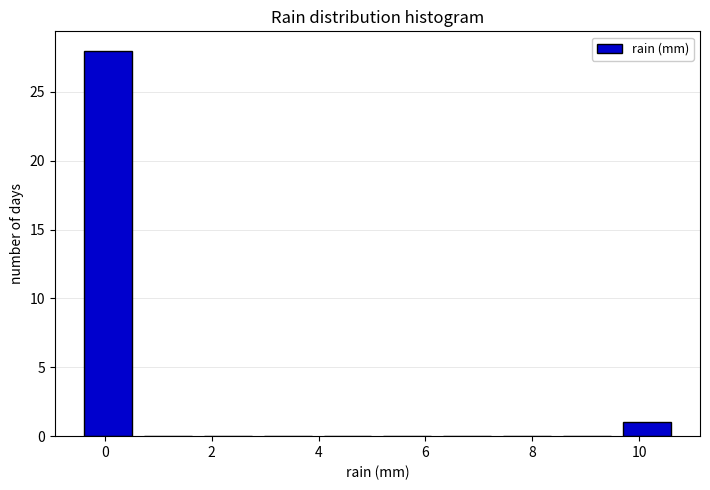

Over which range of the x-axis is the bar tallest?

-0.50 to 0.62